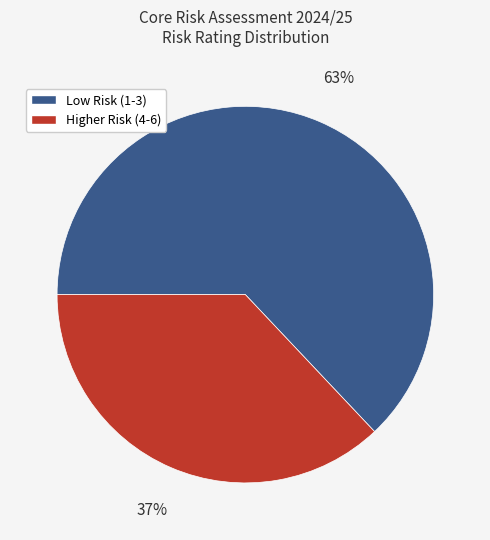

Is there a majority slice in this chart?

Yes